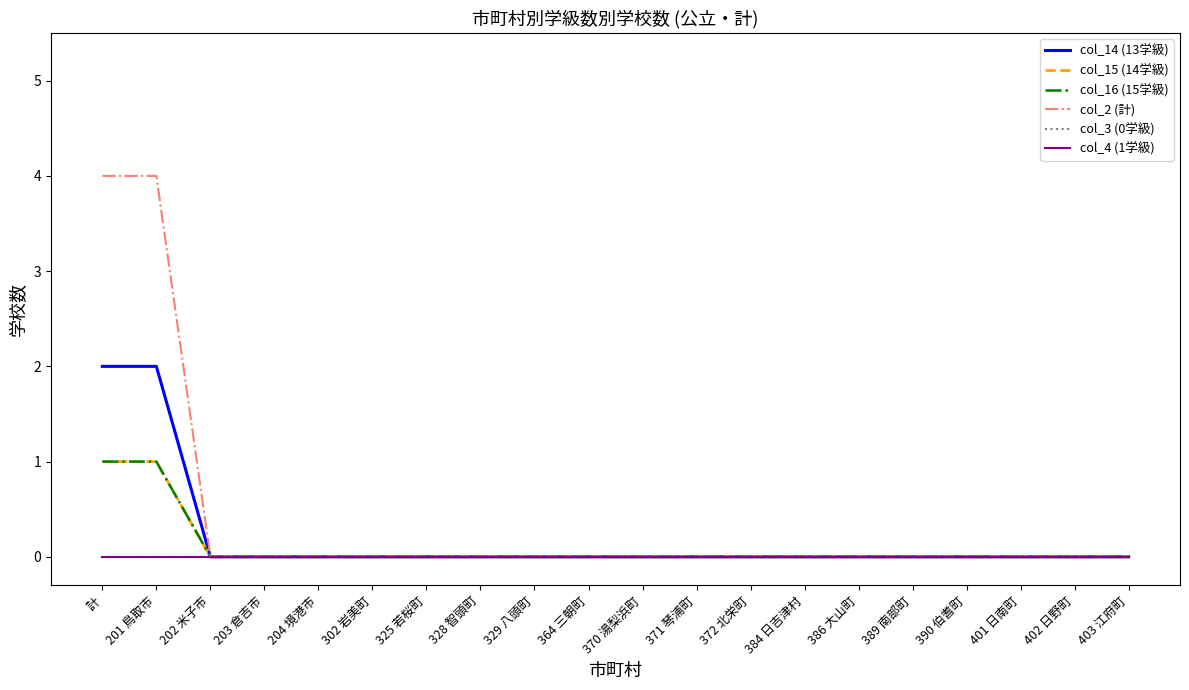

True or false: col_2 (計) and col_15 (14学級) cross at least once.

False